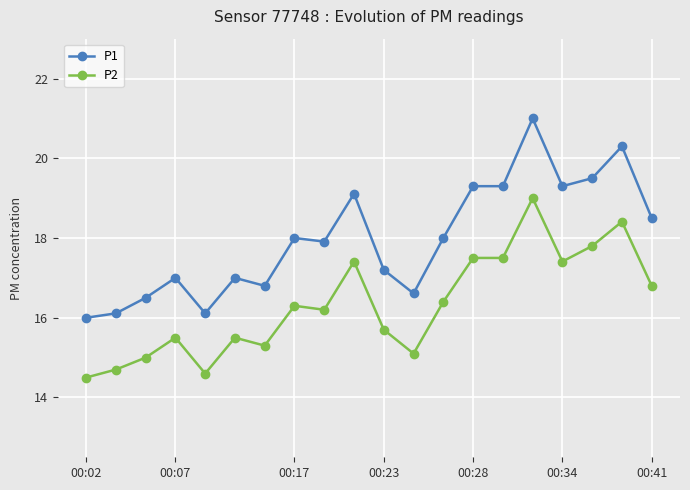

What is the maximum value for P2?

19.0